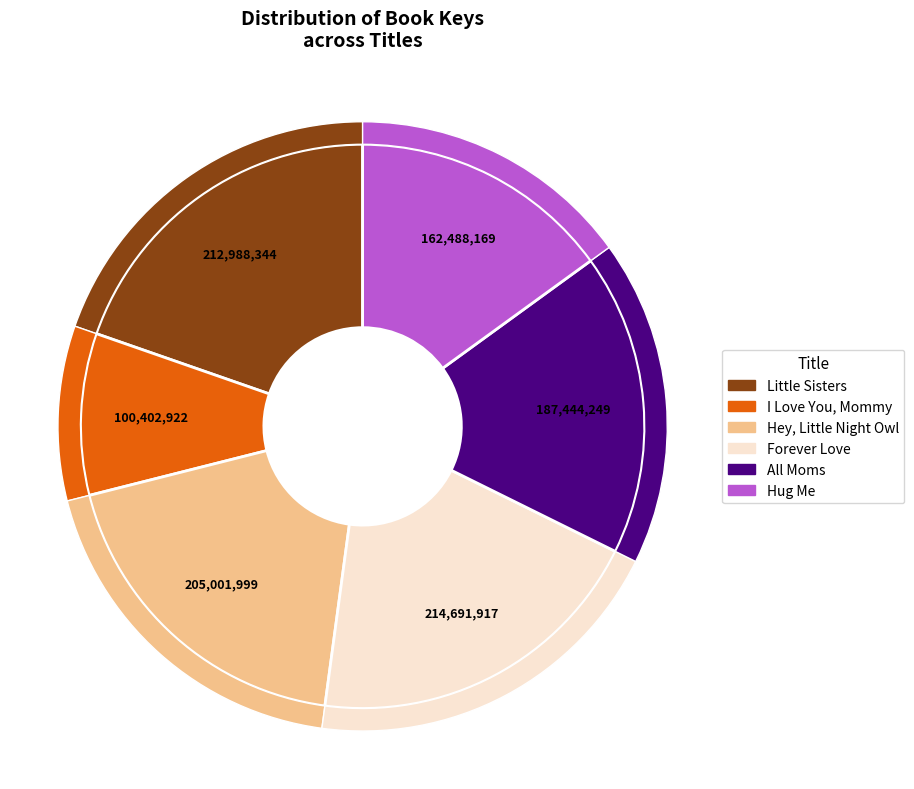

True or false: Hug Me accounts for 15% of the total.

True